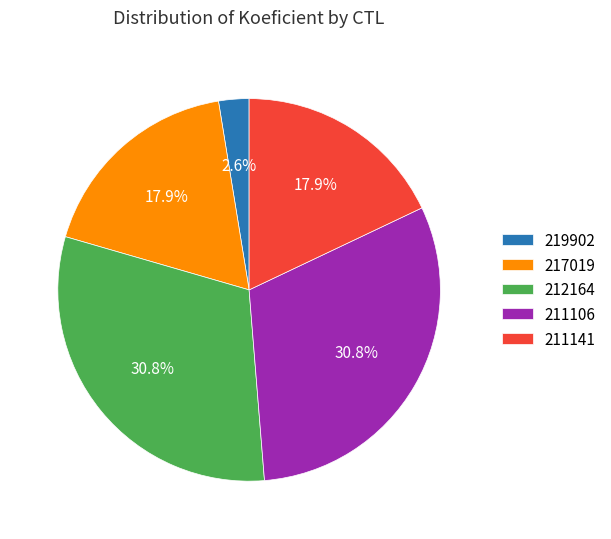

Which has a higher value, 219902 or 217019?

217019